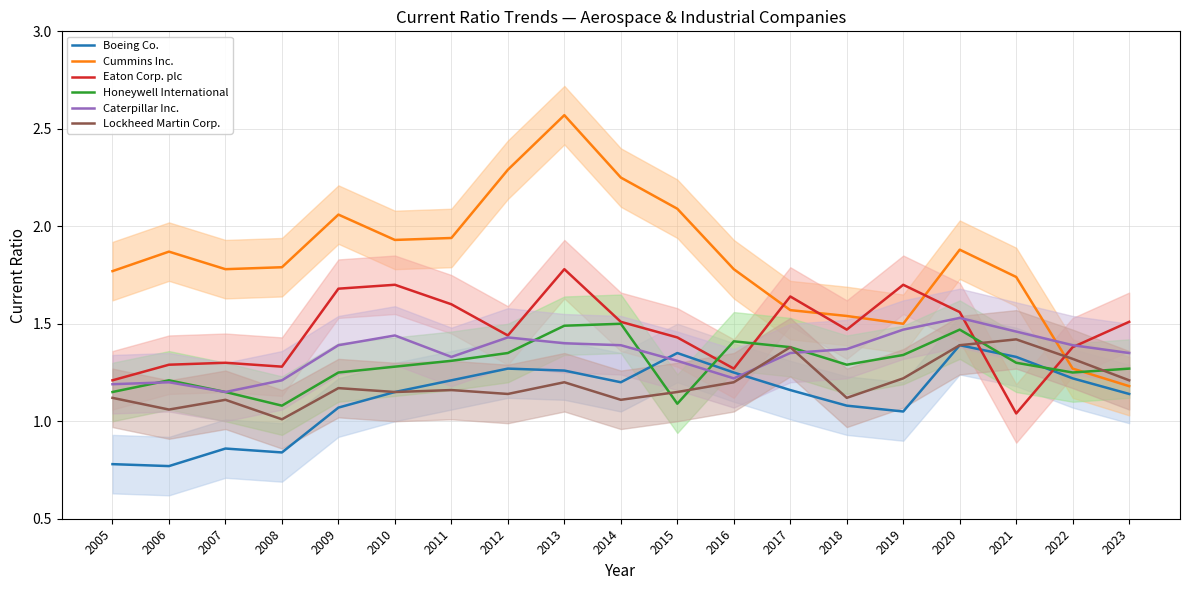

What is the value of the Boeing Co. point at the 6th from the left?

1.1